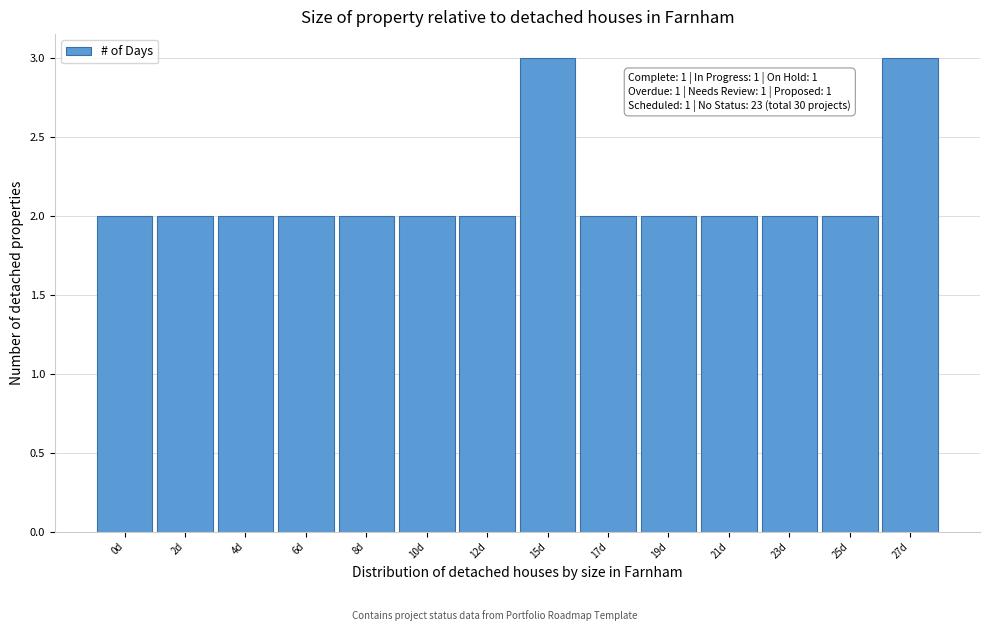

Reading left to right, list all the values displayed in this chart.

2	2	2	2	2	2	2	3	2	2	2	2	2	3